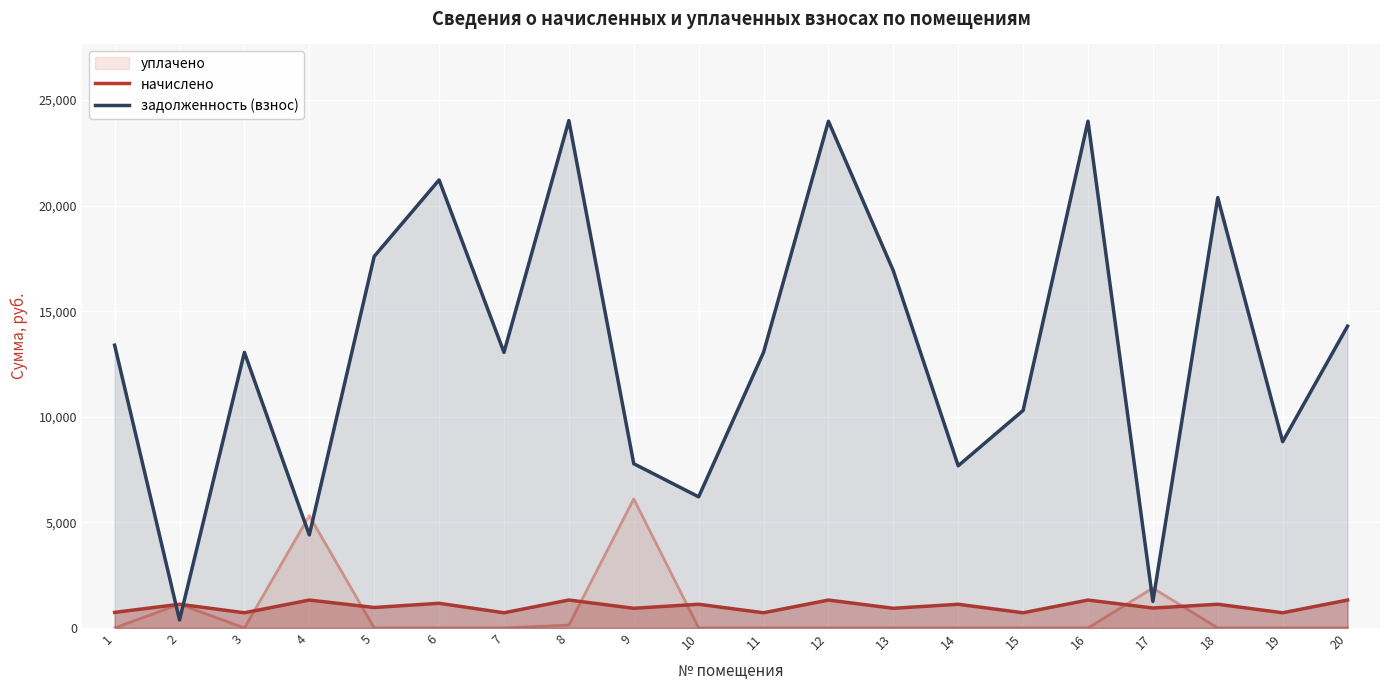

The value of начислено at 14 is 1121.0. True or false?

True